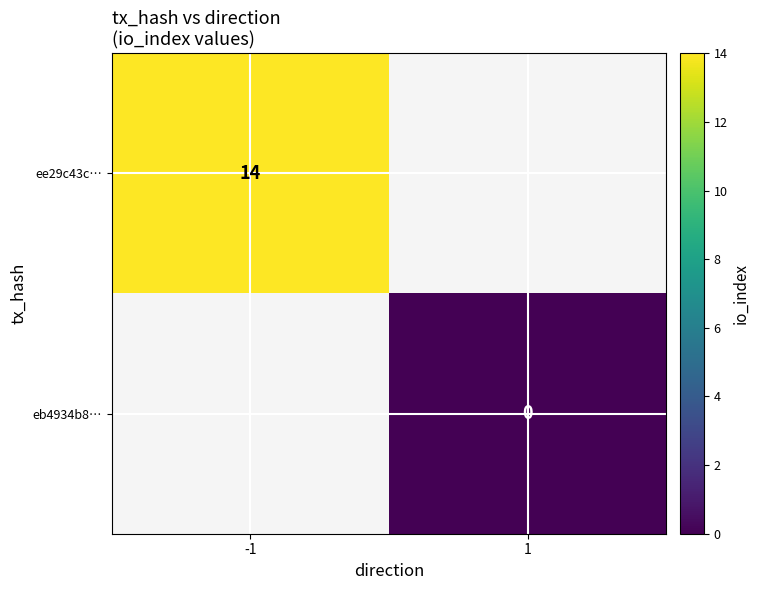

Between 1 and -1, which is larger?

-1